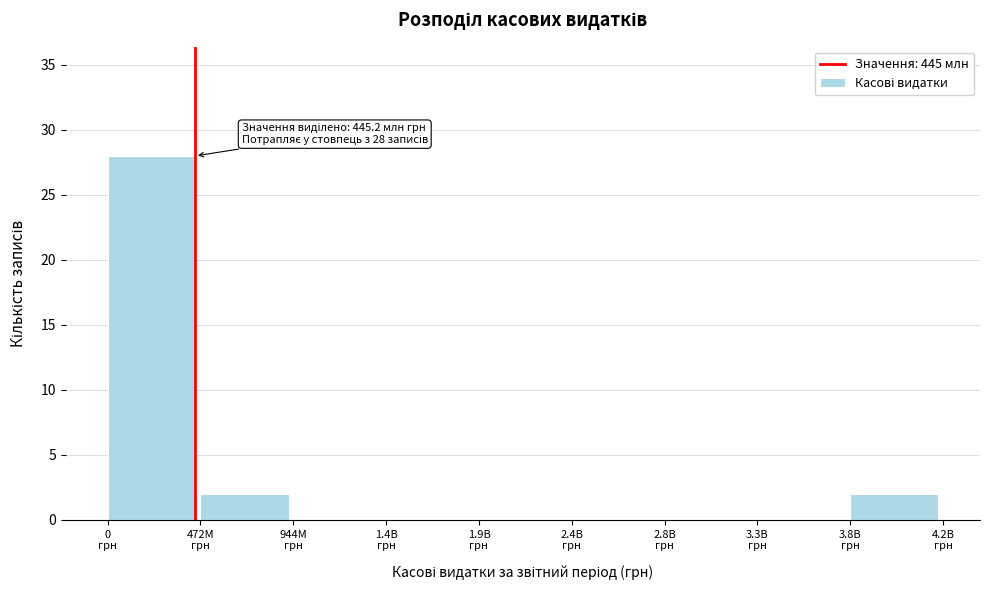

What is the greatest value displayed?

28